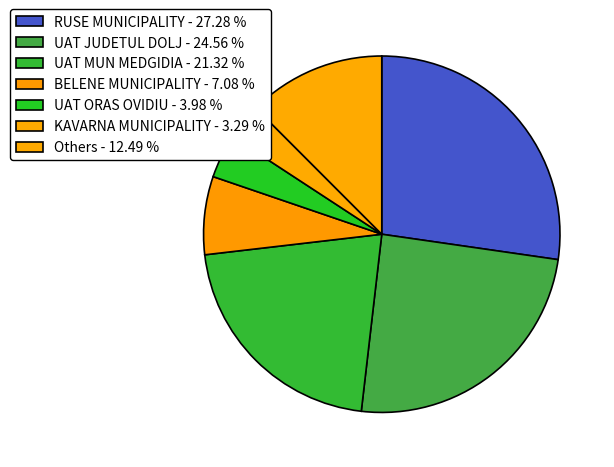

Count the number of slices in the pie.

7